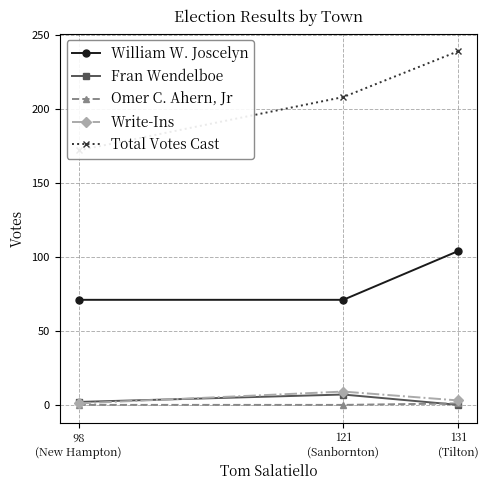

How many categories are shown in the chart?

3